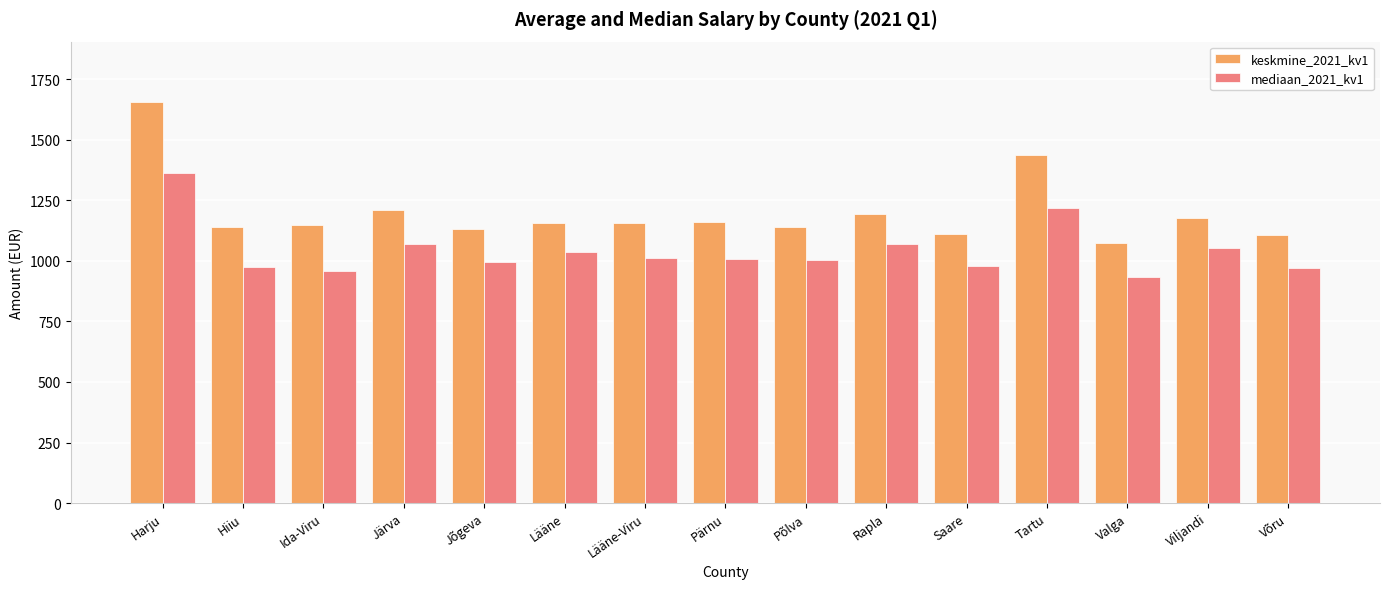

At Pärnu, list the series in order from smallest to largest.

mediaan_2021_kv1, keskmine_2021_kv1